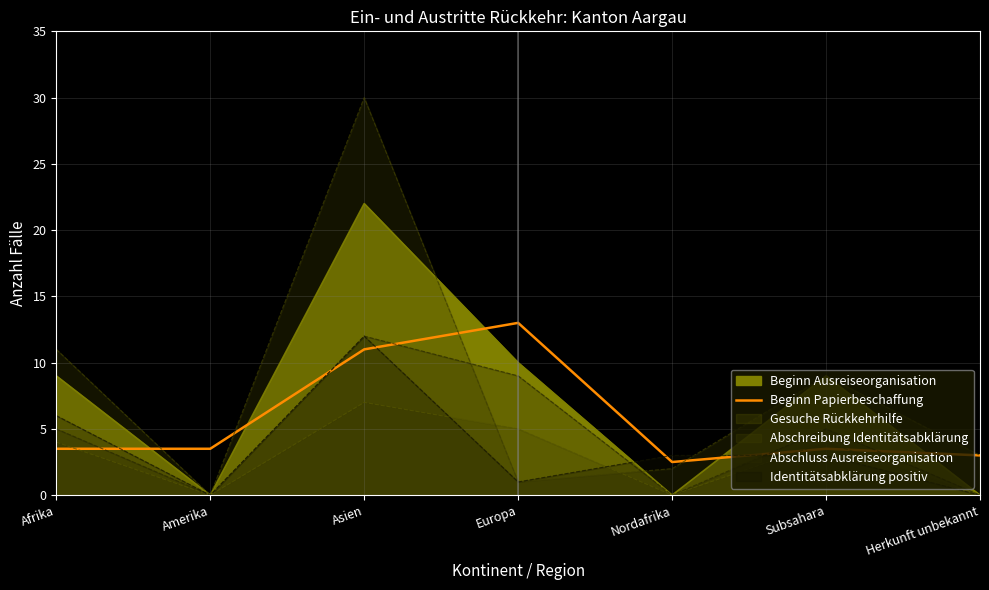

What is the smallest value displayed?

2.5